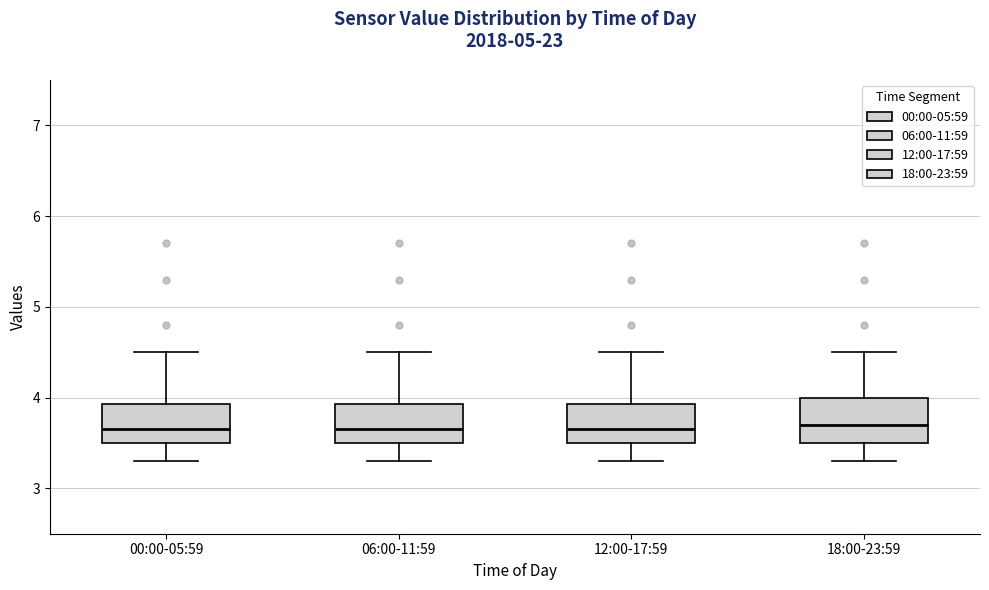

Where does the upper whisker of the box for 12:00-17:59 end on the y-axis? The values are not printed on the chart, so give them approximately, as read against the axis.

4.5